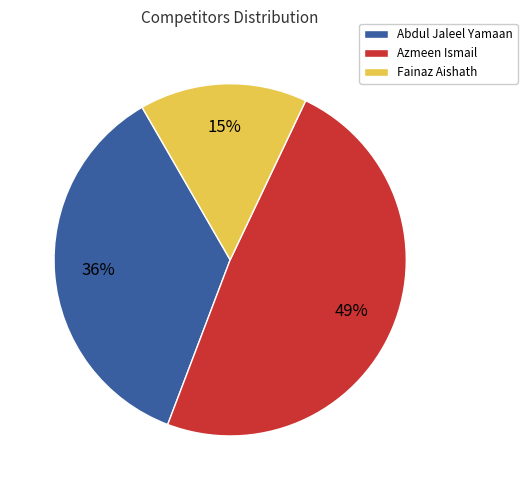

Which has a higher value, Fainaz Aishath or Abdul Jaleel Yamaan?

Abdul Jaleel Yamaan